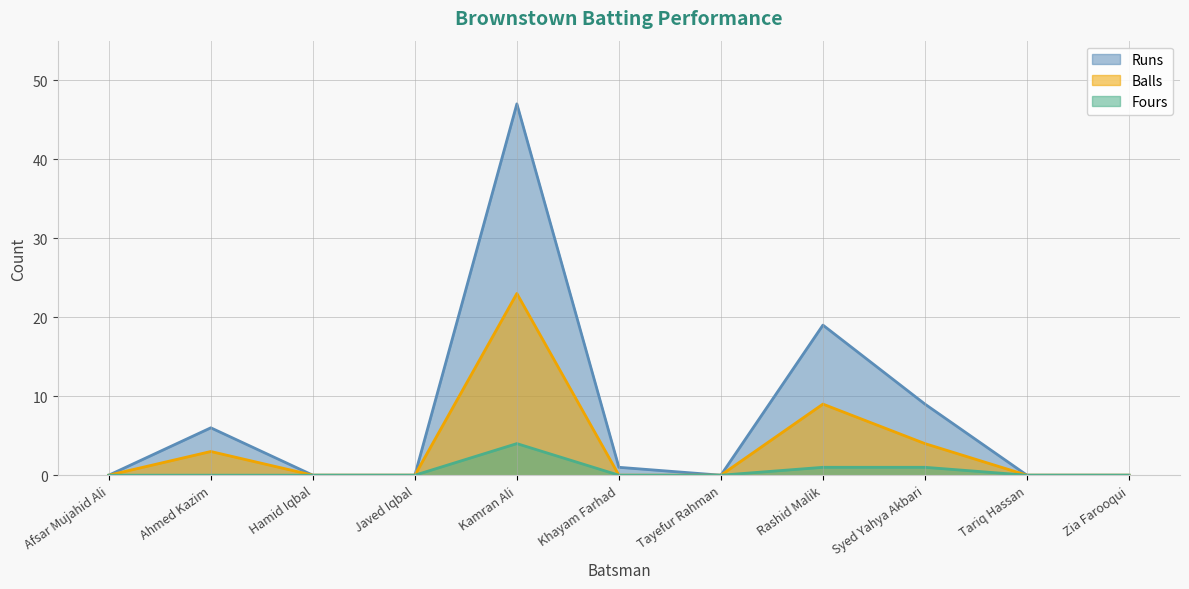

In Fours, how many points are higher than both neighbors (excluding endpoints)?

1